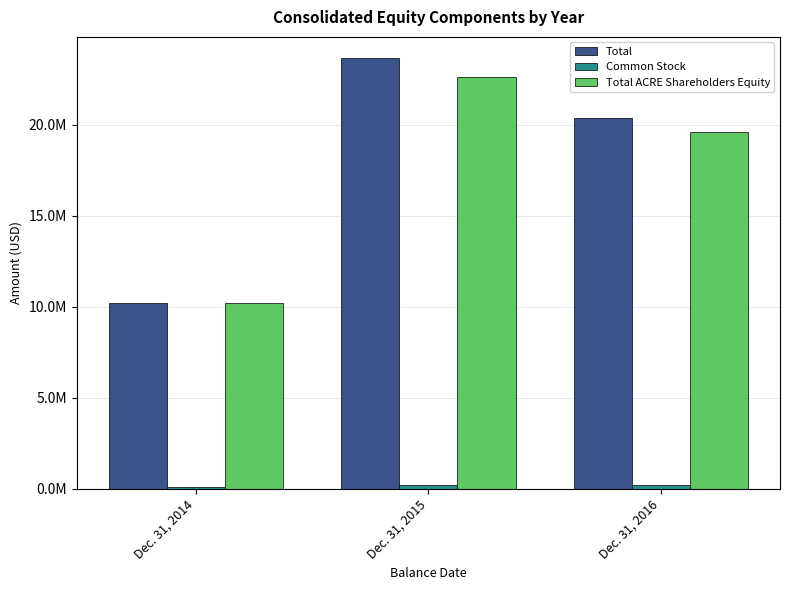

Is the value of Total ACRE Shareholders Equity at Dec. 31, 2015 greater than the value of Common Stock at Dec. 31, 2016?

Yes